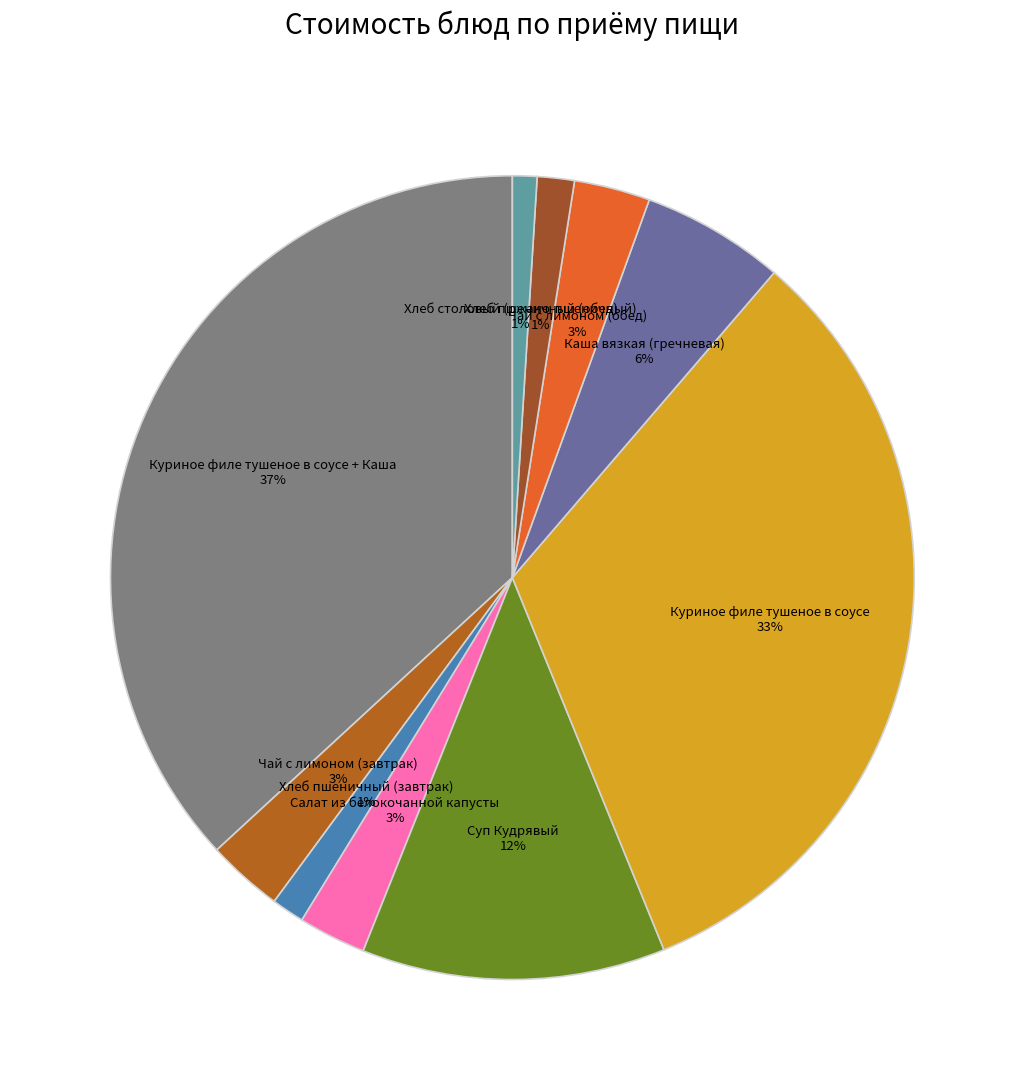

Which category has the biggest portion of the pie?

Куриное филе тушеное в соусе + Каша